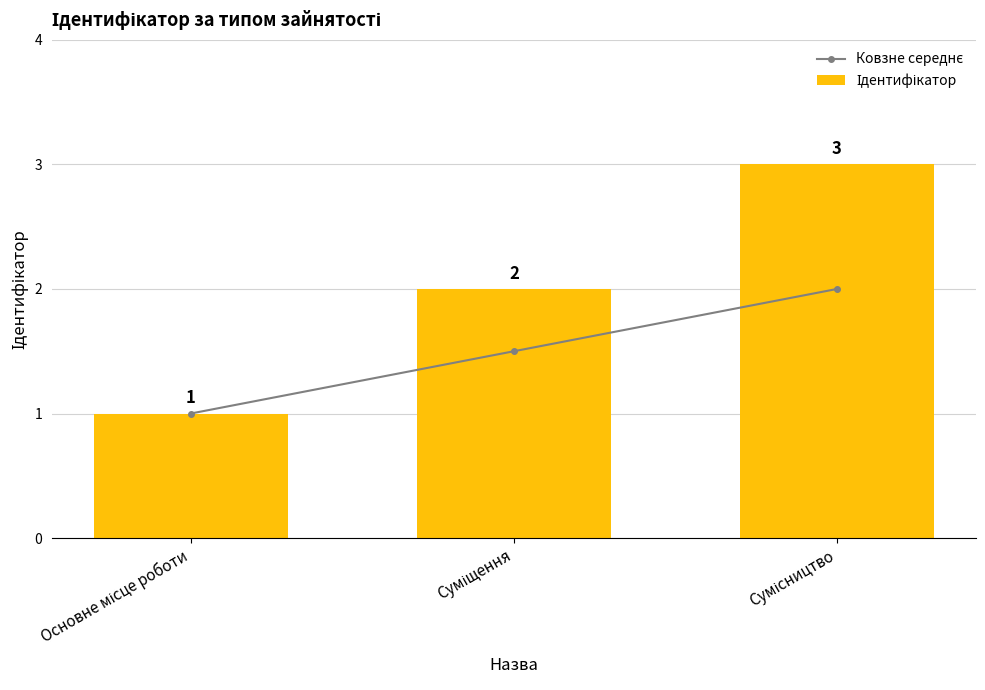

What is the label of the 2nd bar from the left?

Суміщення